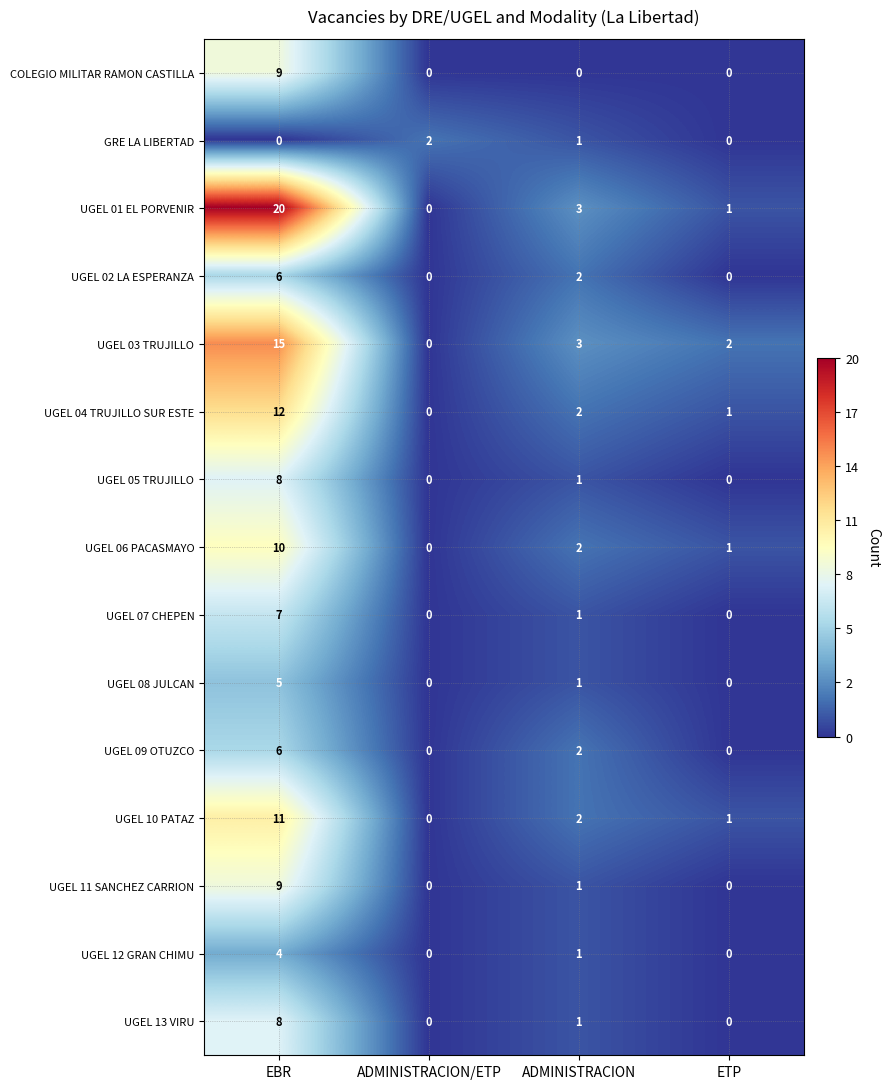

Count the number of data series in this chart.

15